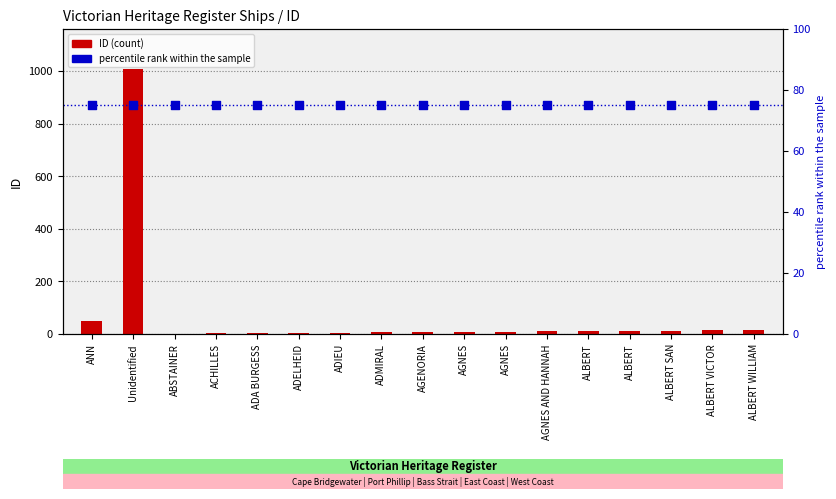

Which series has the largest total across all categories?

percentile rank within the sample